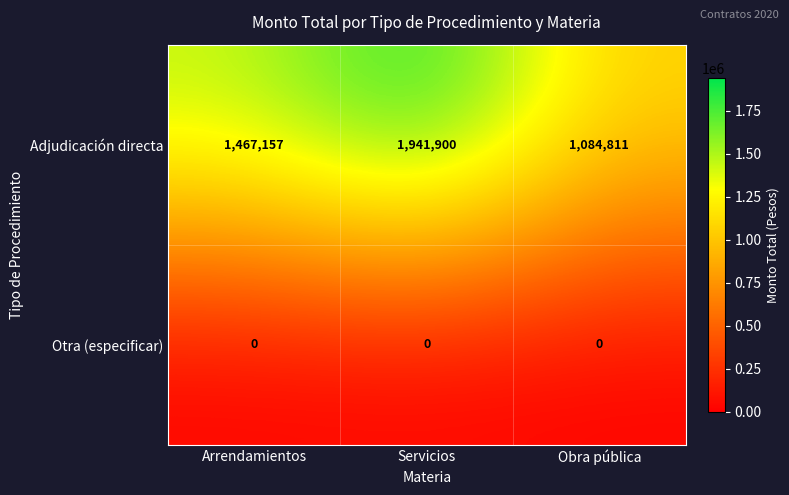

What value does the Adjudicación directa series have at Obra pública, to the nearest 10?

1084810